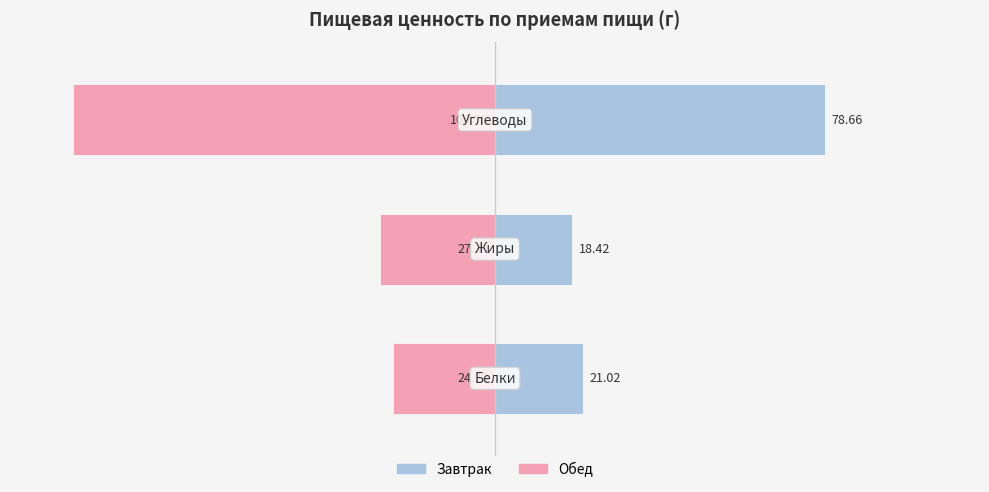

What is the sum of all Завтрак values?

118.1